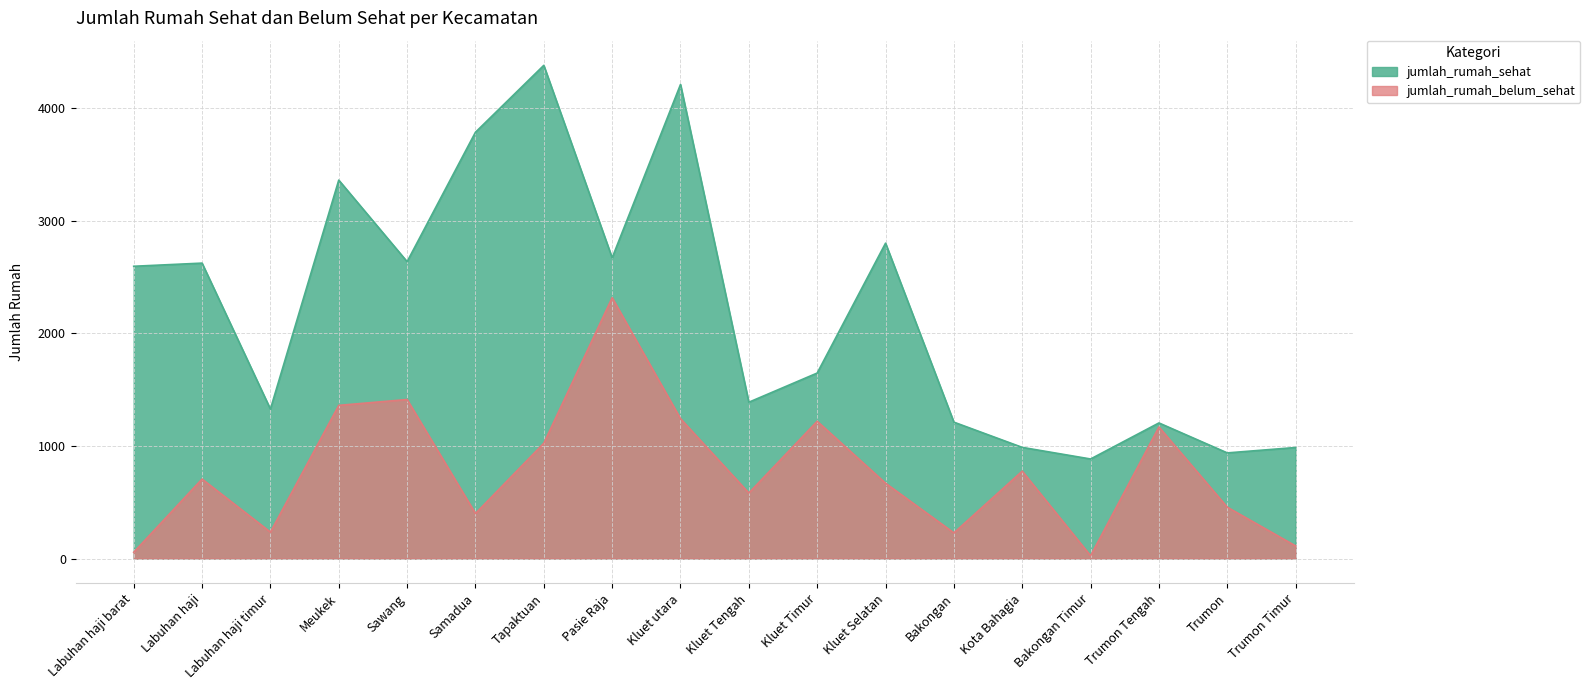

How many interior local valleys does the jumlah_rumah_sehat series have?

6